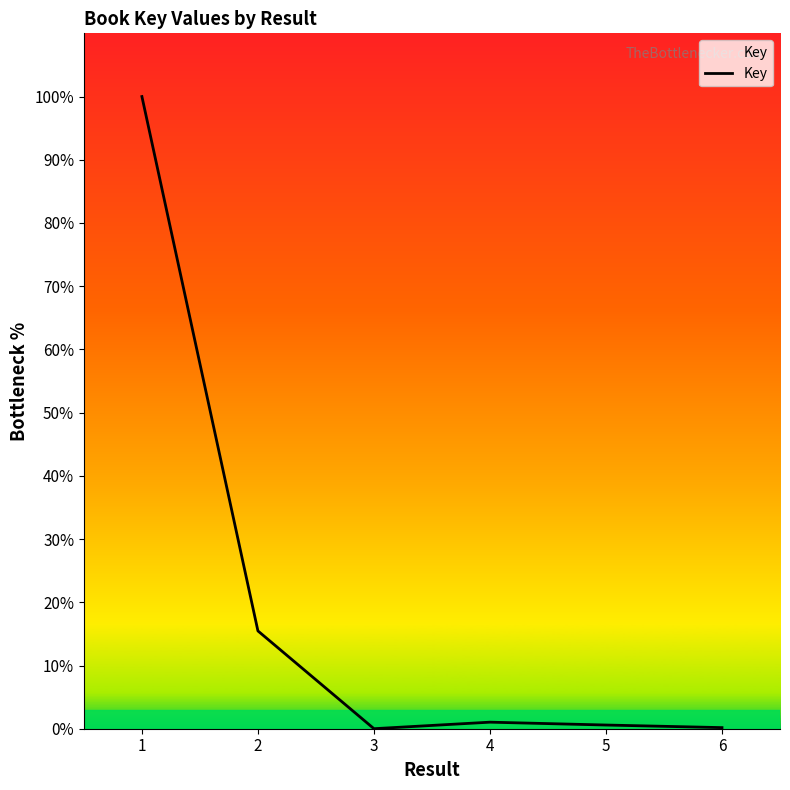

Is it true that the value at 2 is 15.5?

True